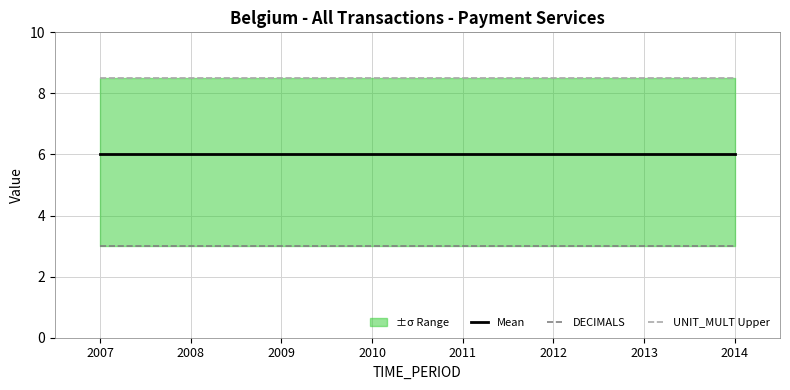

What is the total value across all series at 2014?

17.5